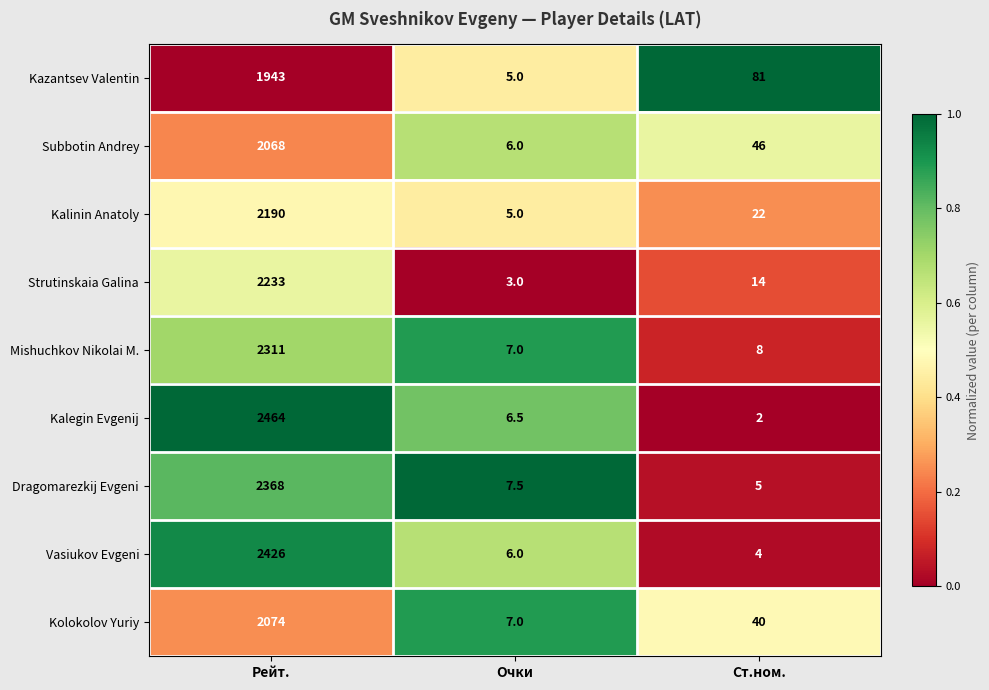

Is it true that Dragomarezkij Evgeni equals 3193.9 at Рейт.?

False